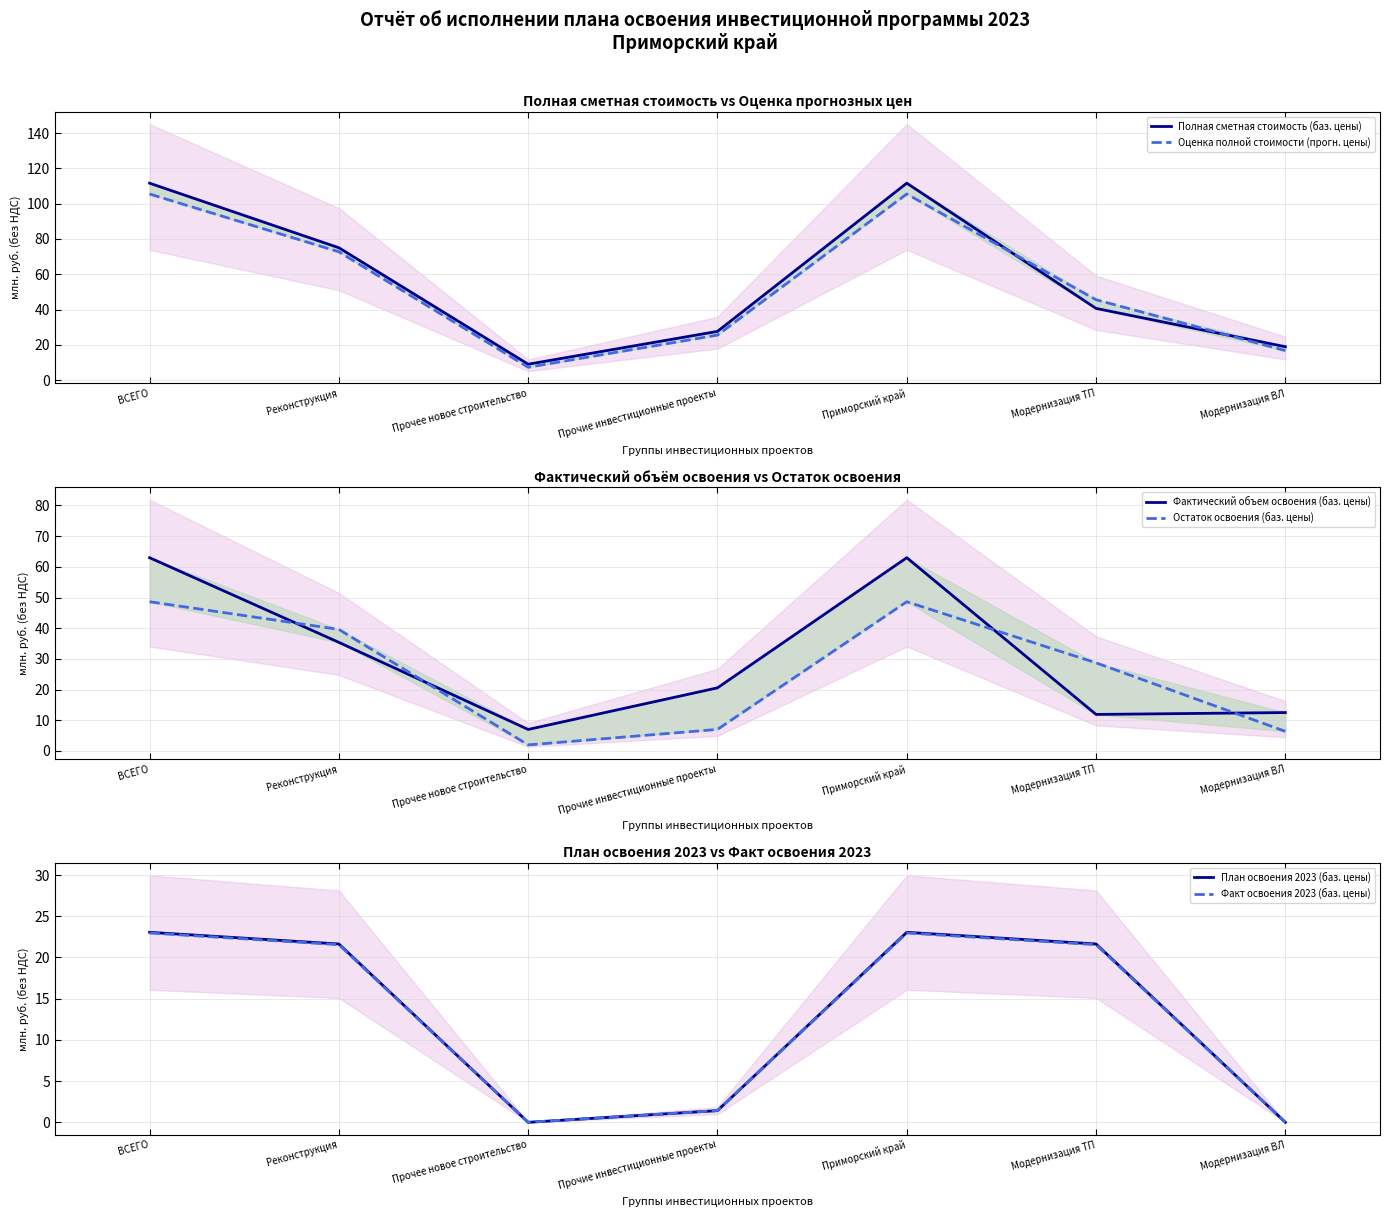

Is it true that Факт освоения 2023 (баз. цены) equals 23.0 at Приморский край?

True